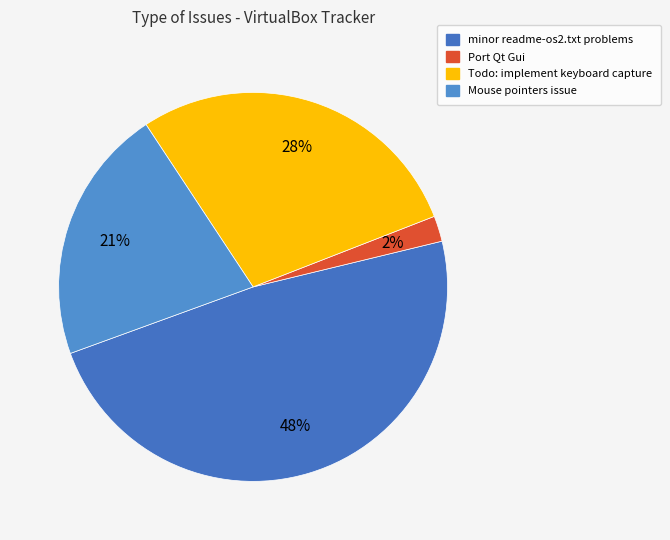

Rank the categories by value from highest to lowest.

minor readme-os2.txt problems, Todo: implement keyboard capture, Mouse pointers issue, Port Qt Gui